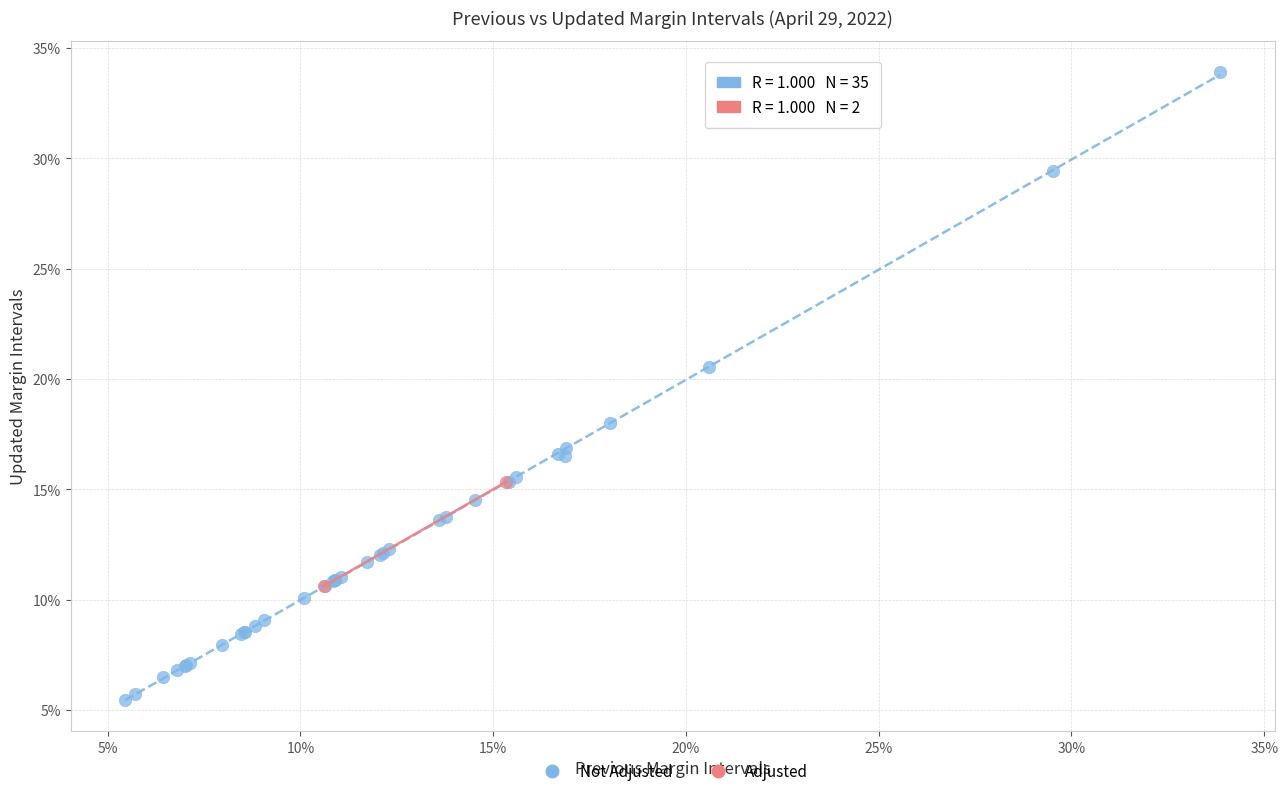

Which series has the largest Y range (max minus min)?

Not Adjusted